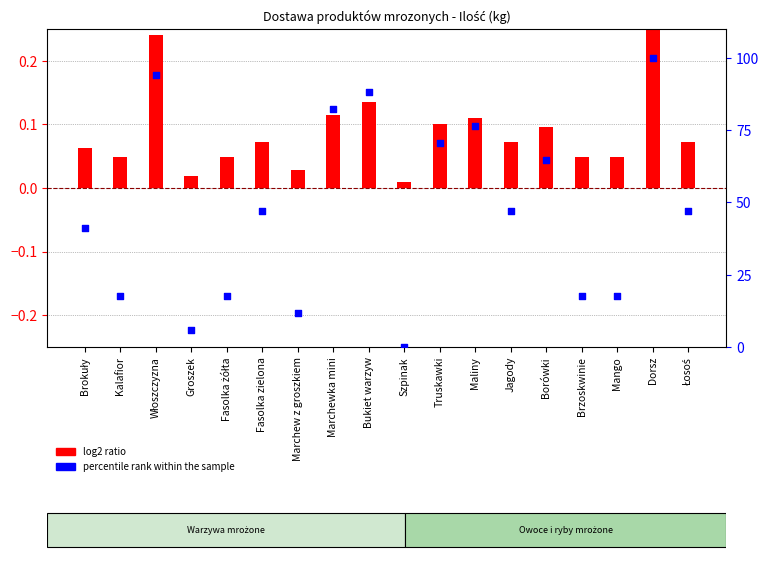

Between Maliny and Marchewka mini, which is larger?

Marchewka mini